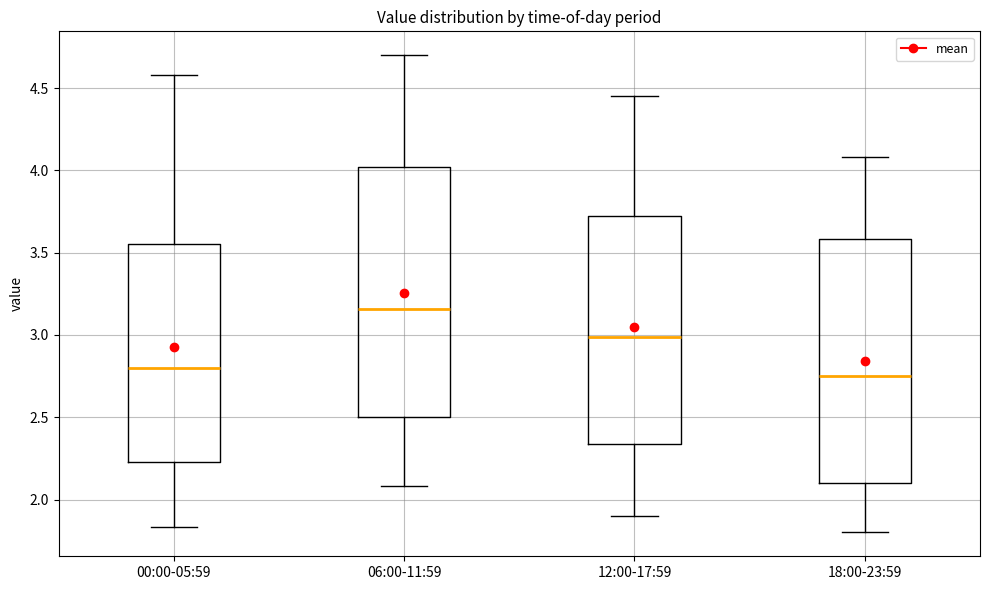

Reading left to right, read every box against the y-axis: the position of its median line, the range the box covers, and the ends of its whiskers. The values are not printed on the chart, so give them approximately, as read against the axis.

00:00-05:59: median 2.80, box 2.25 to 3.55, whiskers 1.85 to 4.60
06:00-11:59: median 3.15, box 2.50 to 4.00, whiskers 2.10 to 4.70
12:00-17:59: median 3.00, box 2.35 to 3.70, whiskers 1.90 to 4.45
18:00-23:59: median 2.75, box 2.10 to 3.60, whiskers 1.80 to 4.10